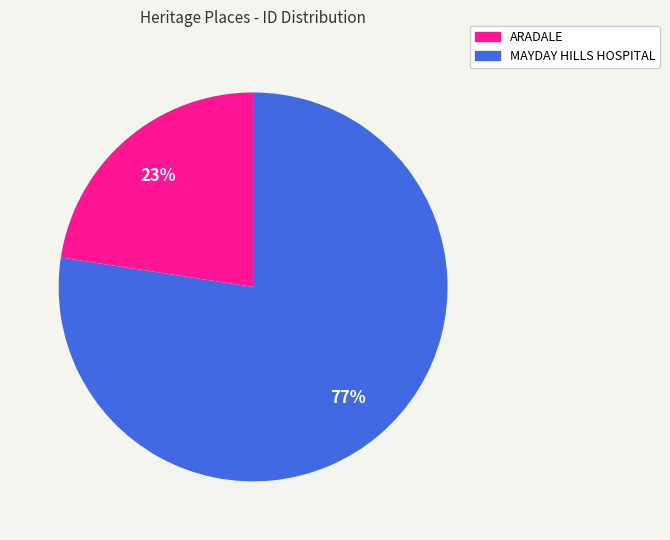

What is the largest slice in the pie chart?

MAYDAY HILLS HOSPITAL